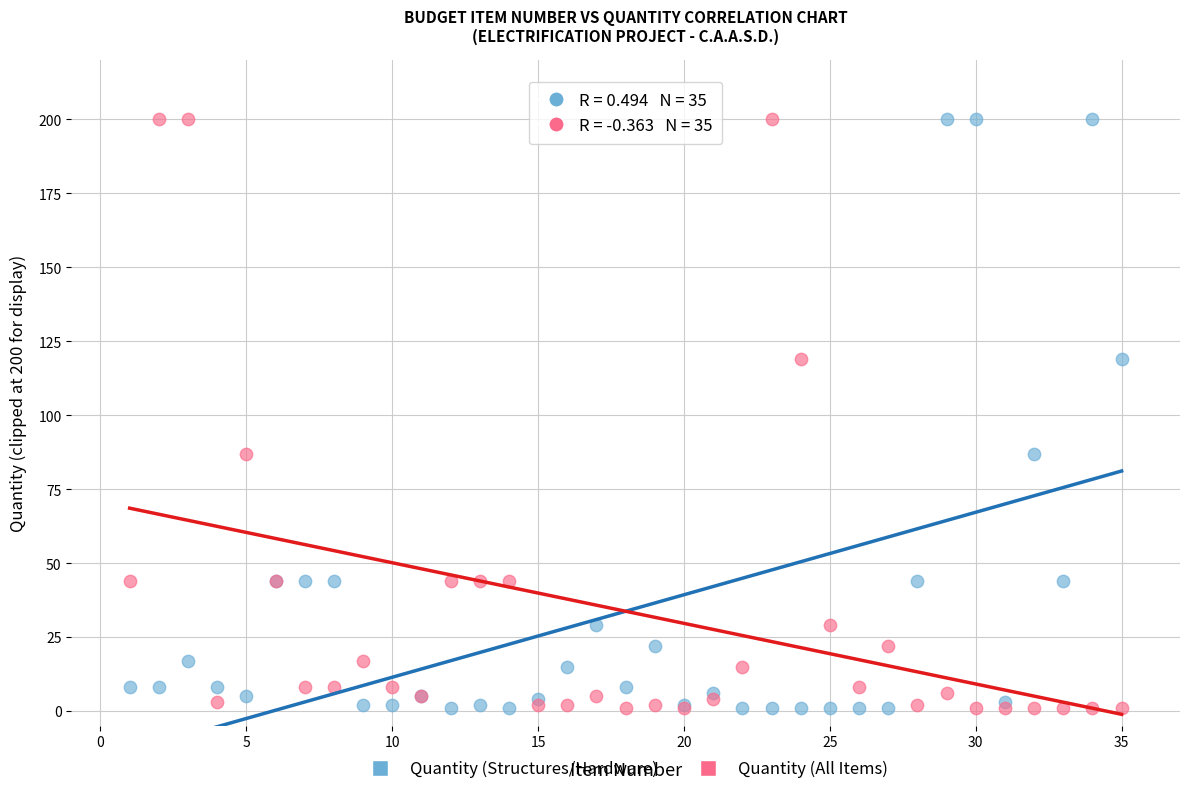

What is the X range (max minus min) for the scatter plot?

34